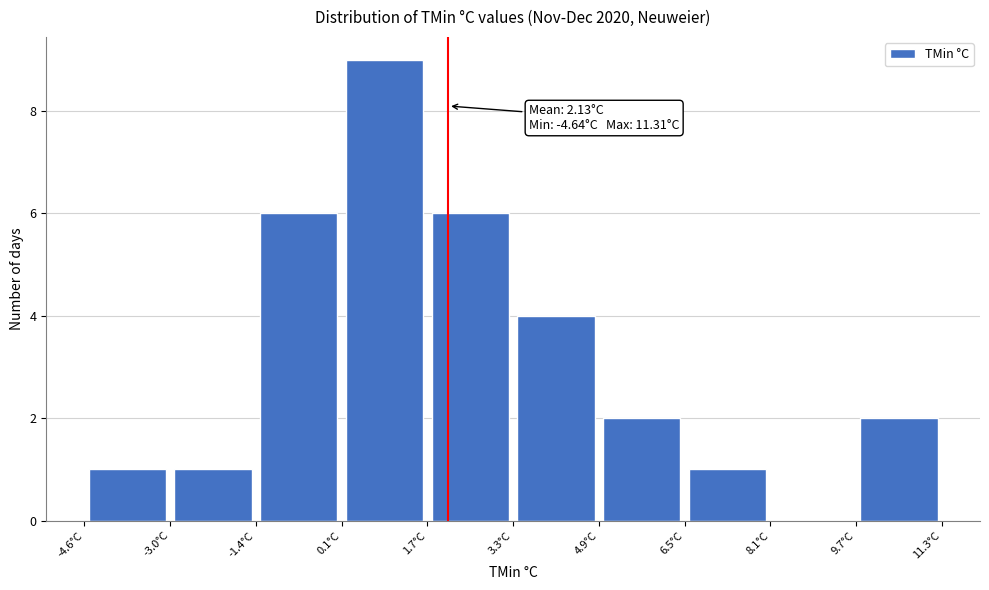

Over which range of the x-axis is the bar tallest?

0.2 to 1.8